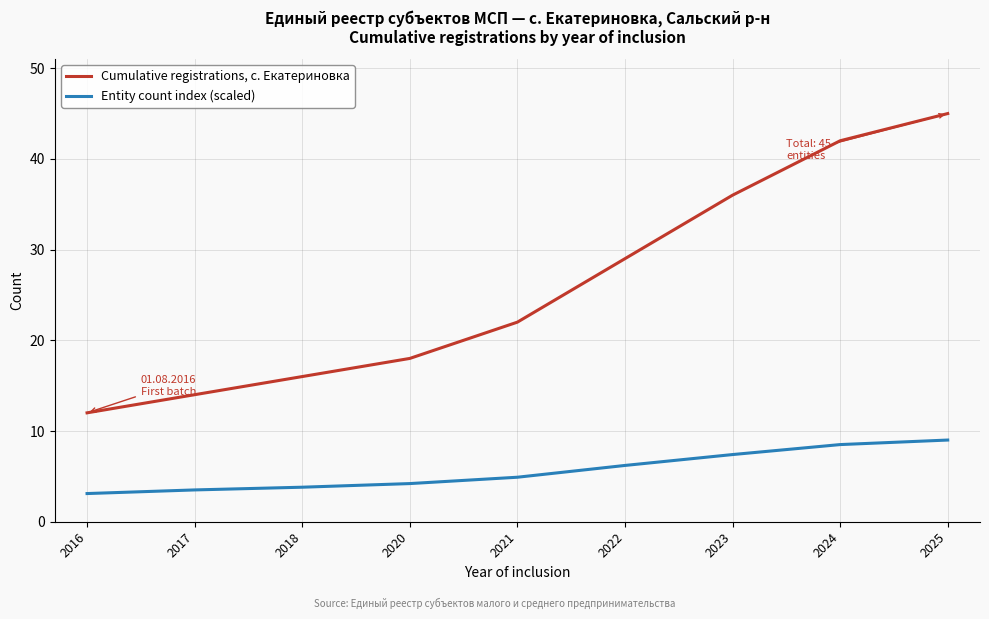

Which series has the largest total across all categories?

Cumulative registrations, с. Екатериновка